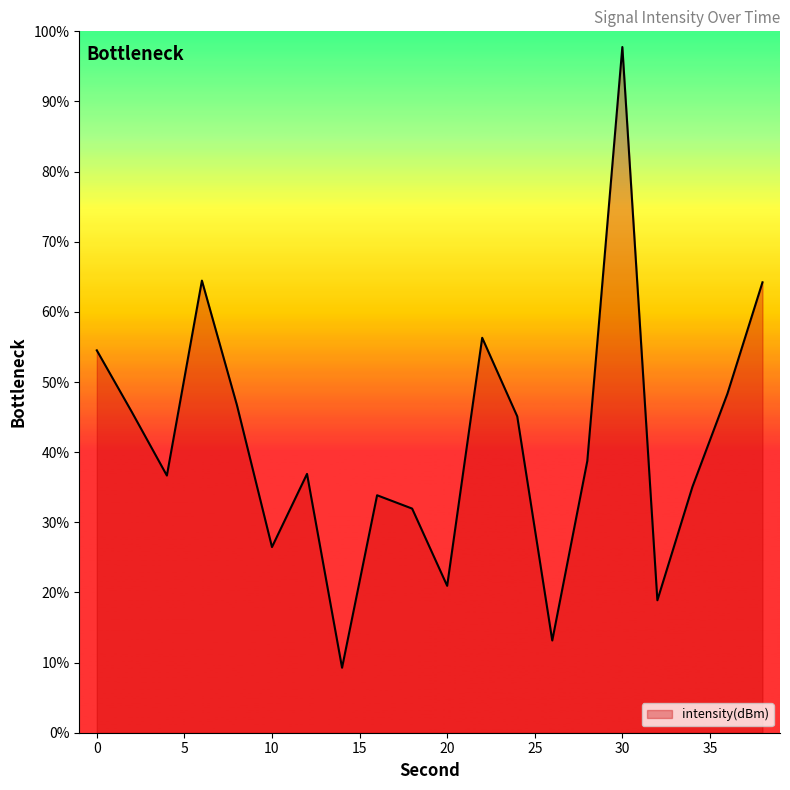

What is the change in value from 2 to 6?

+4.3